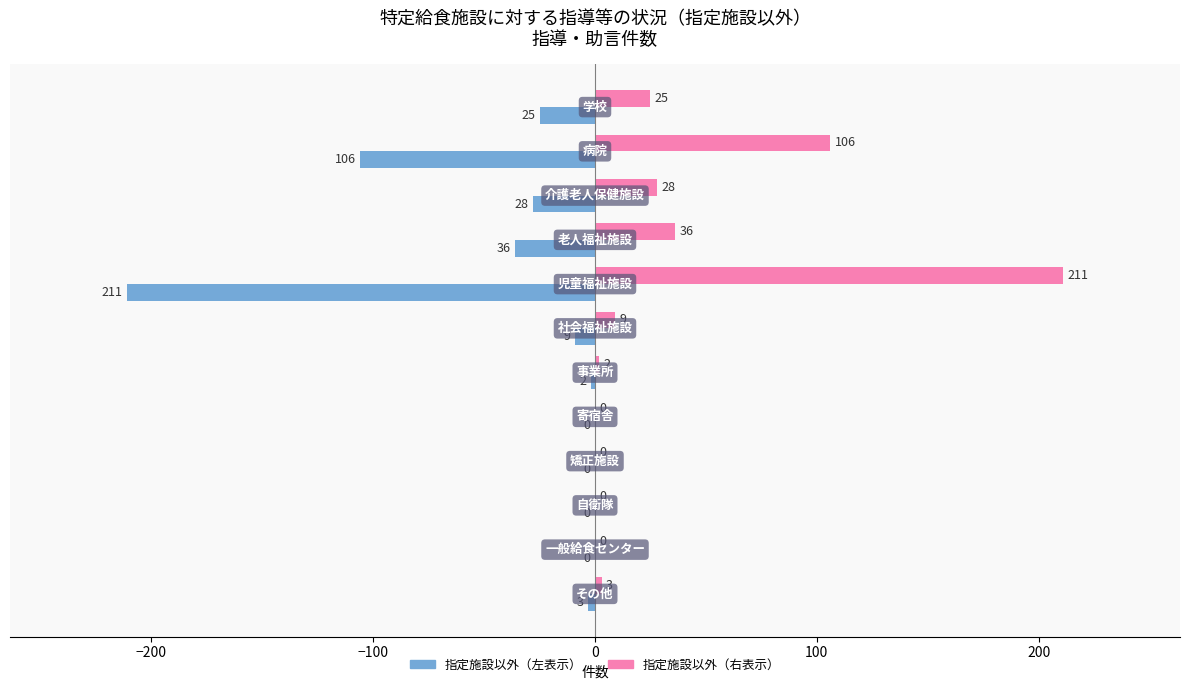

What is the maximum value shown in the chart?

211